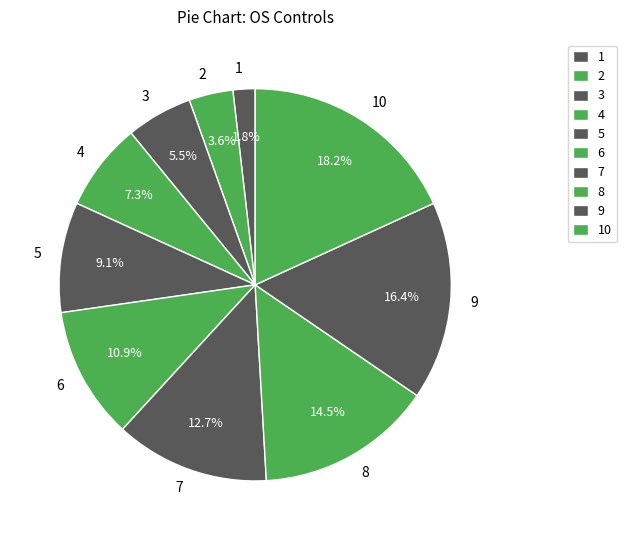

How many slices are in this pie chart?

10